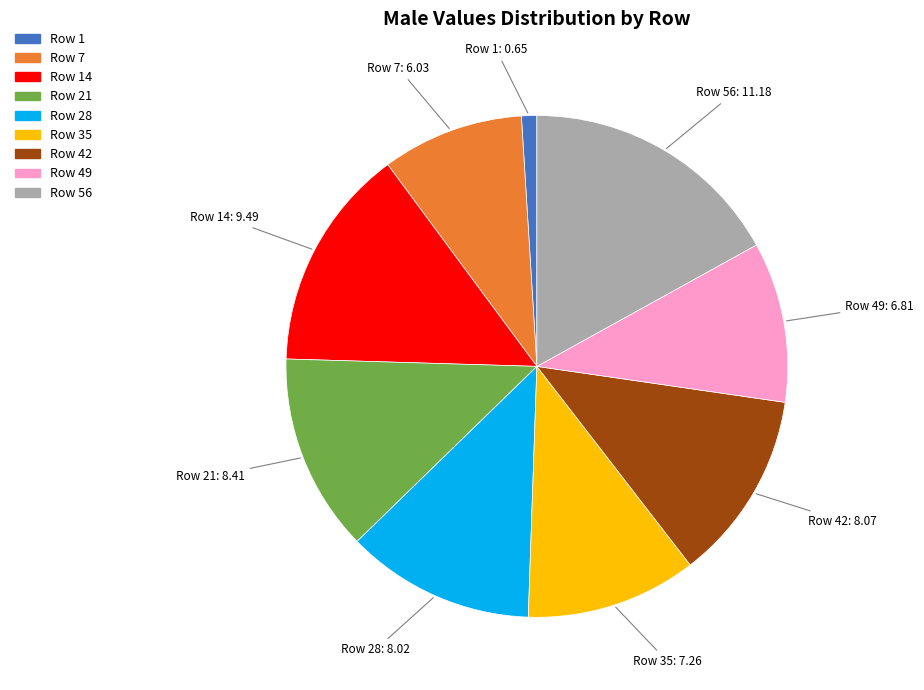

Does any single category account for the majority?

No